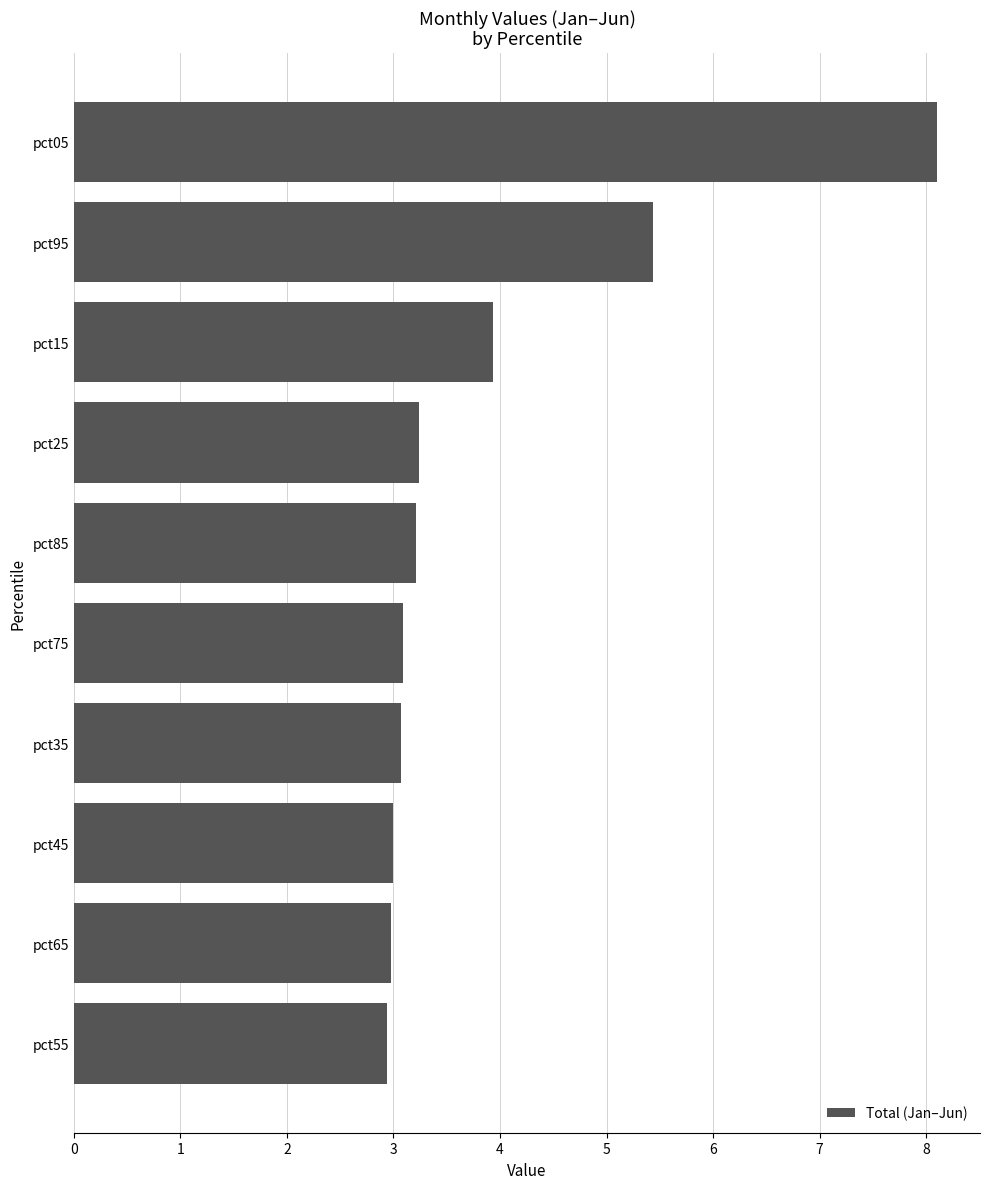

What is the approximate value at pct05?

8.1